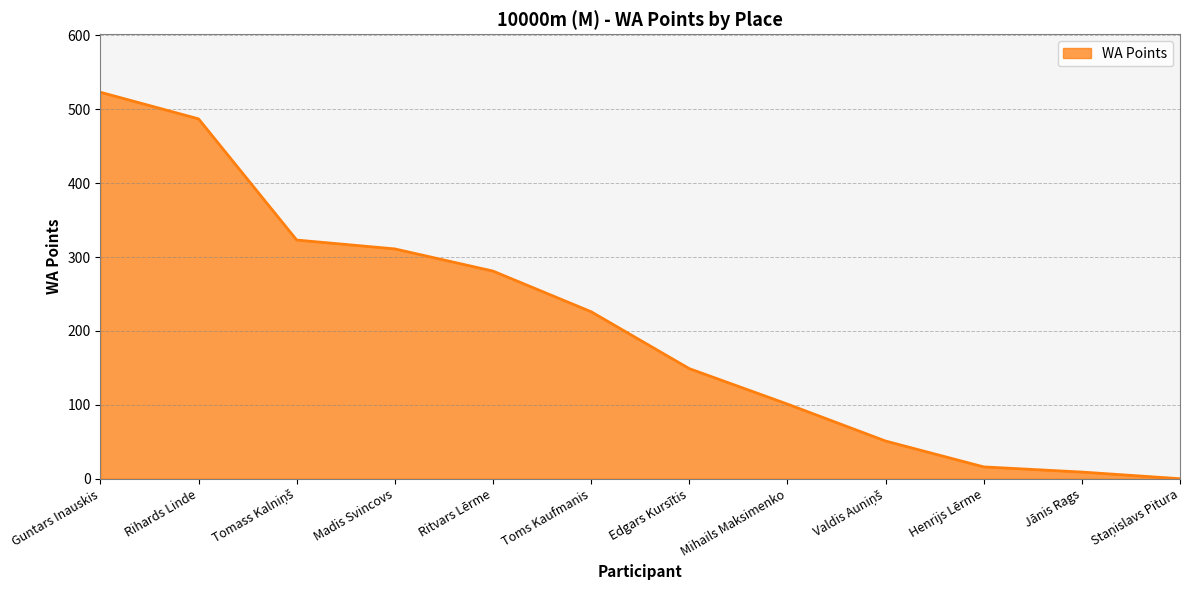

Which category has the highest value across all series?

Guntars Inauskis